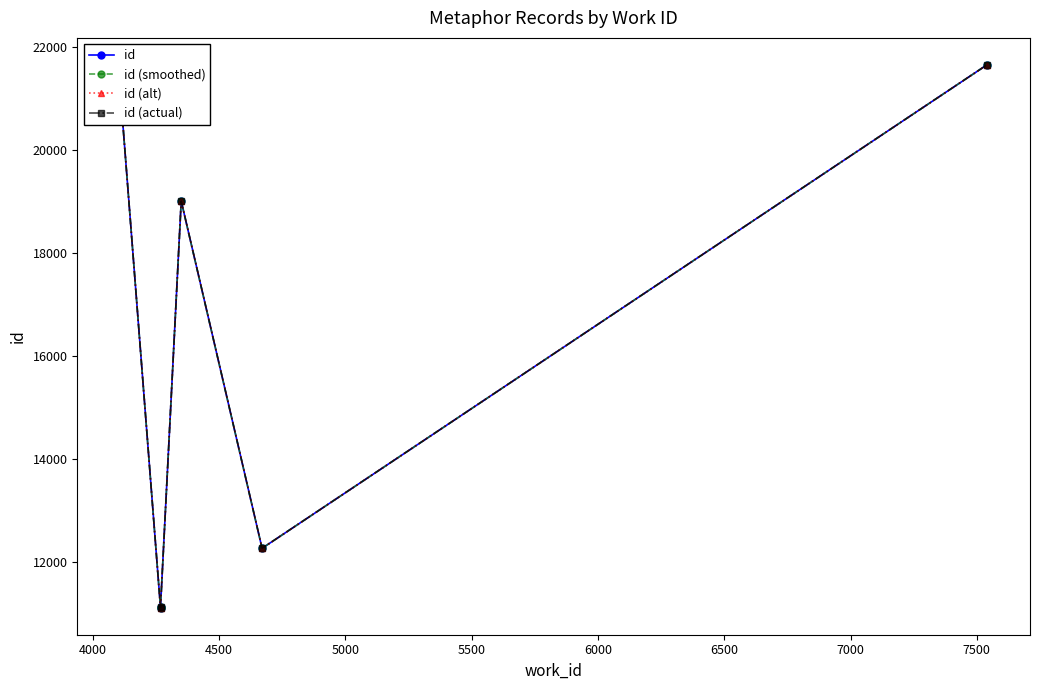

What is the value of the id (alt) point at the 2nd from the left?

11121